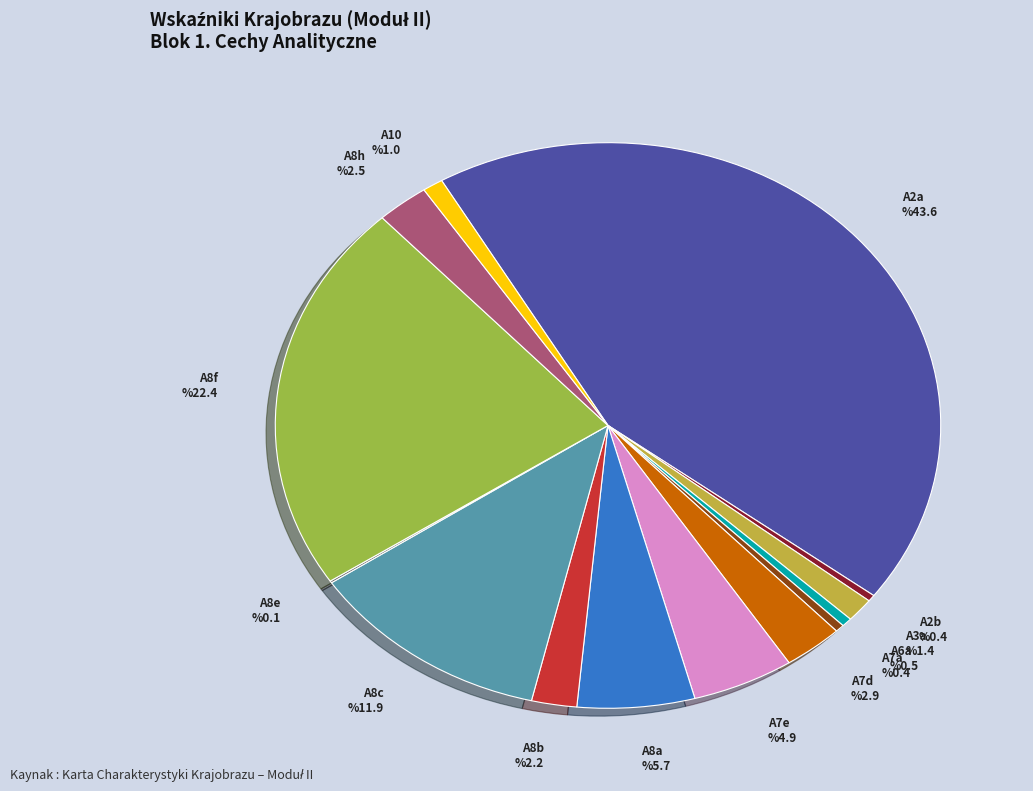

How many segments does this pie chart have?

14